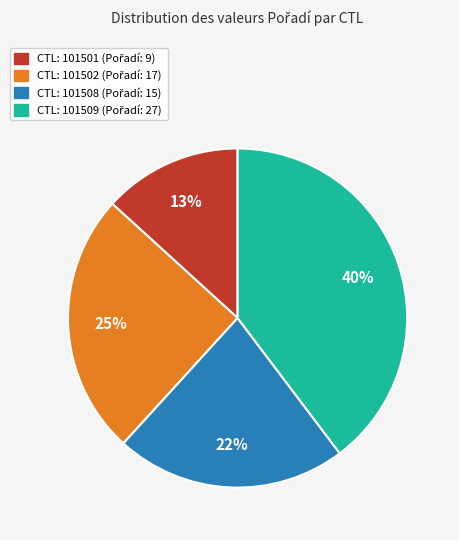

Does any single category account for the majority?

No